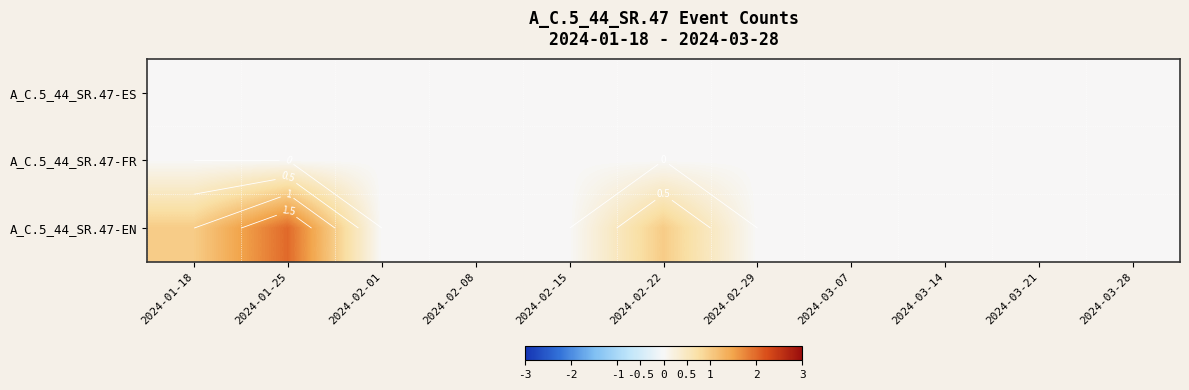

Which series has the largest range (max minus min)?

A_C.5_44_SR.47-EN